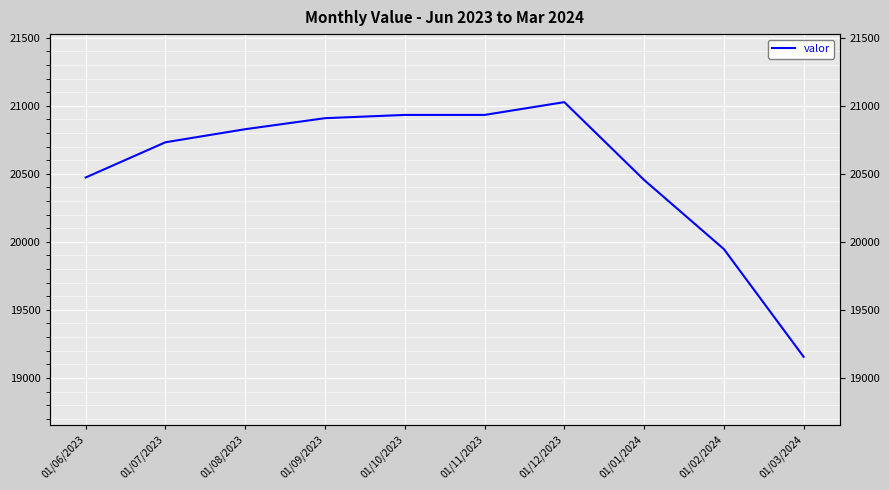

Rank the categories by value from lowest to highest.

01/03/2024, 01/02/2024, 01/01/2024, 01/06/2023, 01/07/2023, 01/08/2023, 01/09/2023, 01/10/2023, 01/11/2023, 01/12/2023